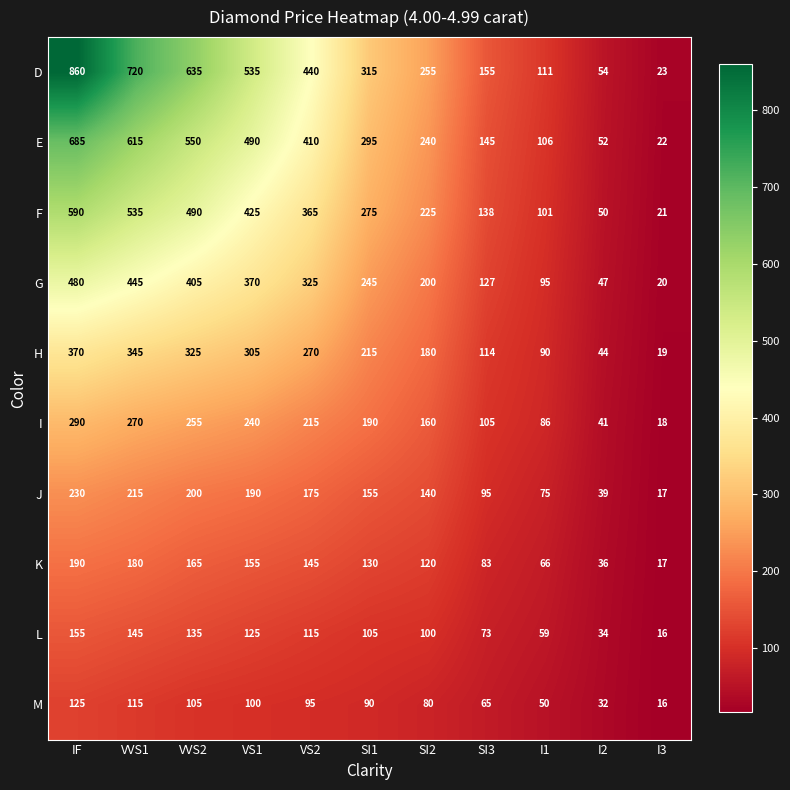

Is it true that D equals 1535 at IF?

False